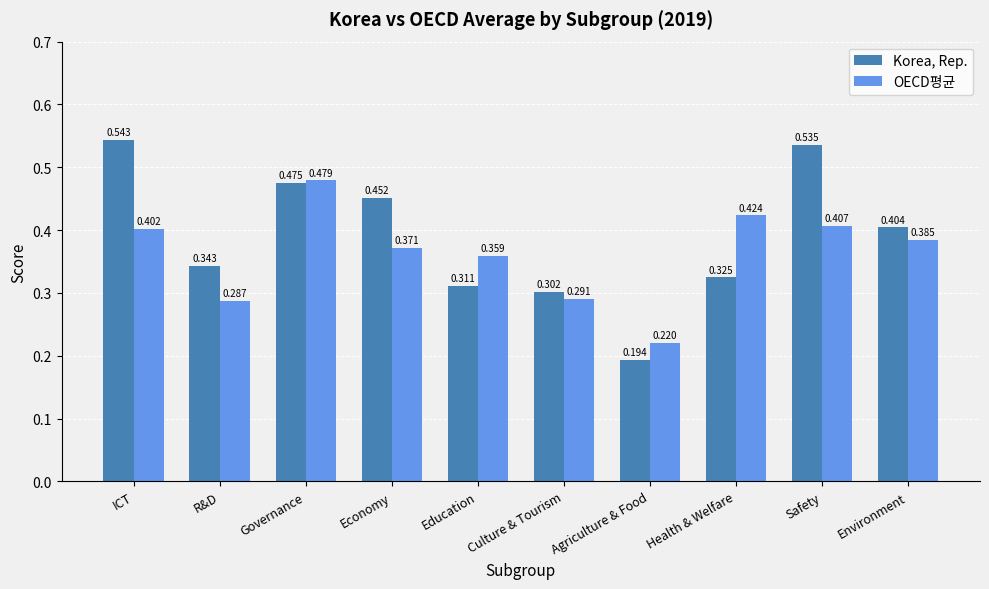

Which series has the widest spread of values?

Korea, Rep.